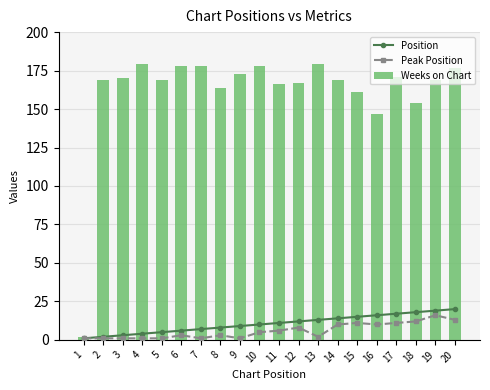

The Position series shows 20 at 20. True or false?

True